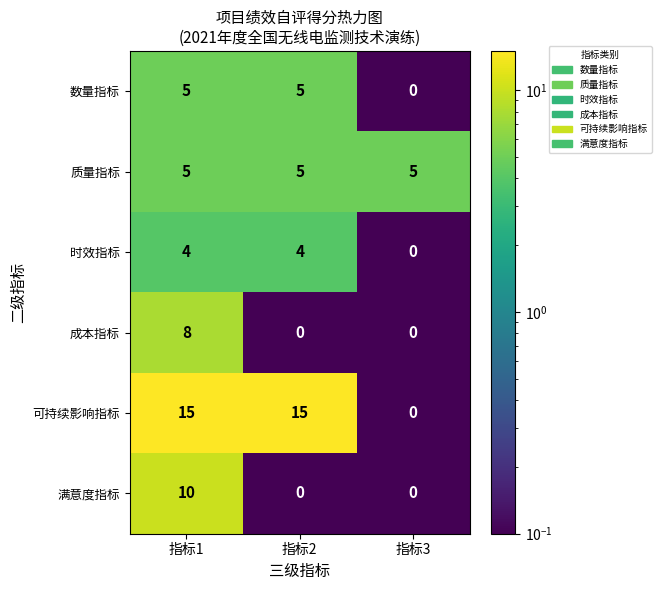

Reading left to right, list all the values displayed in this chart.

数量指标: 指标1=5	指标2=5	指标3=0
质量指标: 指标1=5	指标2=5	指标3=5
时效指标: 指标1=4	指标2=4	指标3=0
成本指标: 指标1=8	指标2=0	指标3=0
可持续影响指标: 指标1=15	指标2=15	指标3=0
满意度指标: 指标1=10	指标2=0	指标3=0